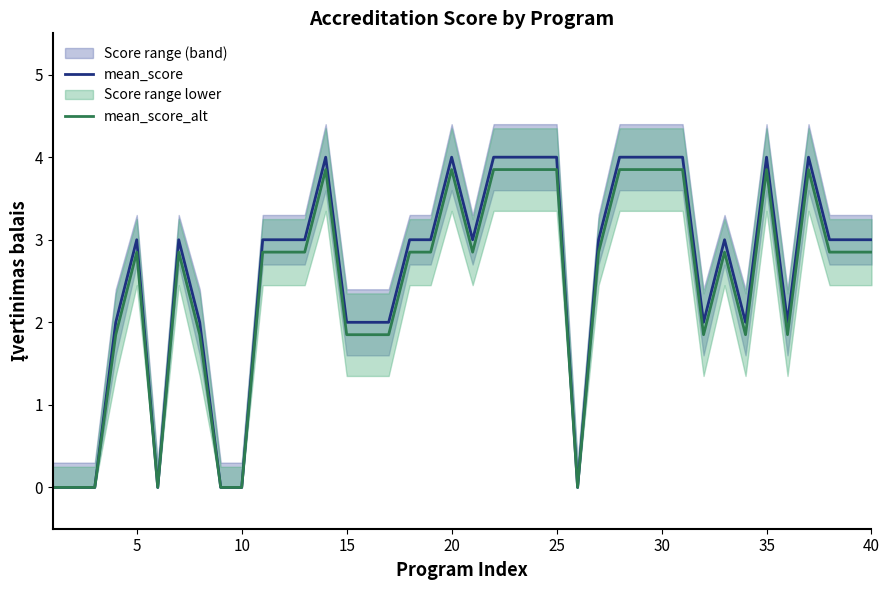

The mean_score series shows 6.9 at 25. True or false?

False